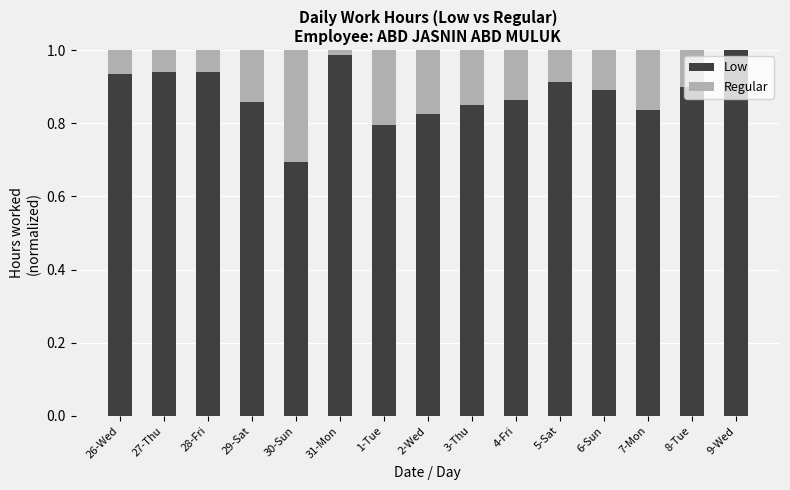

How many data points does each series have?

15